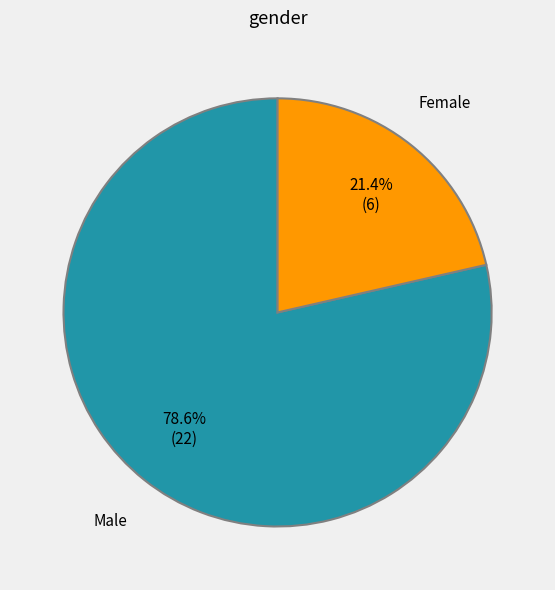

Does any single category account for the majority?

Yes